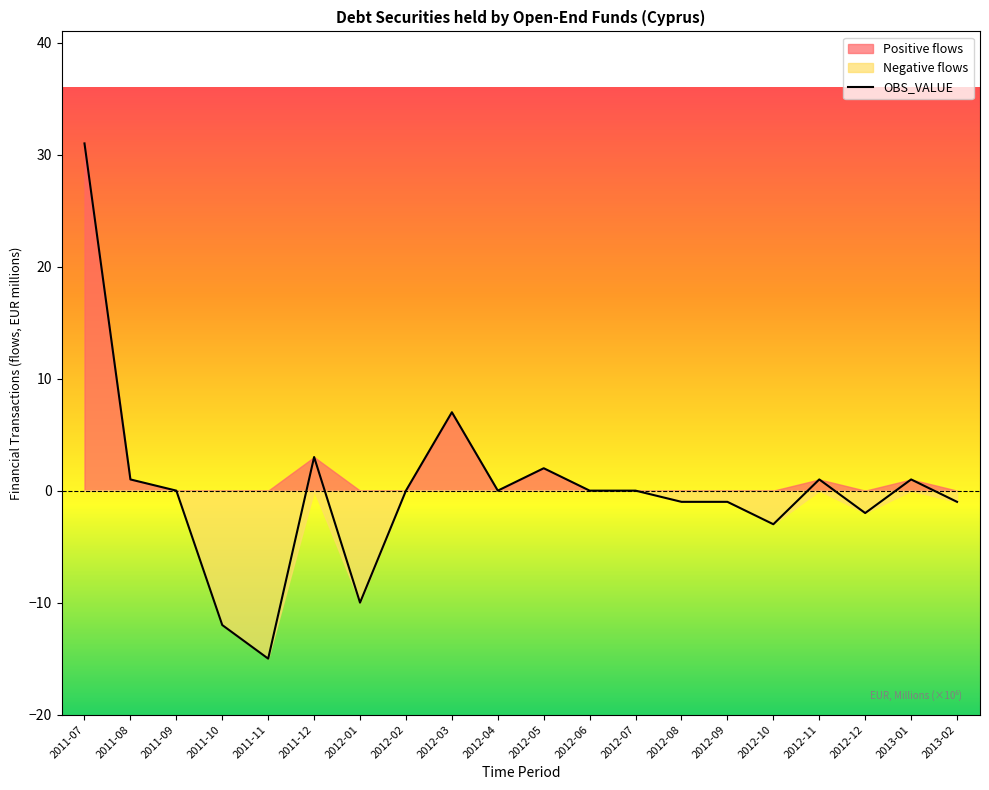

What is the smallest value displayed?

-15